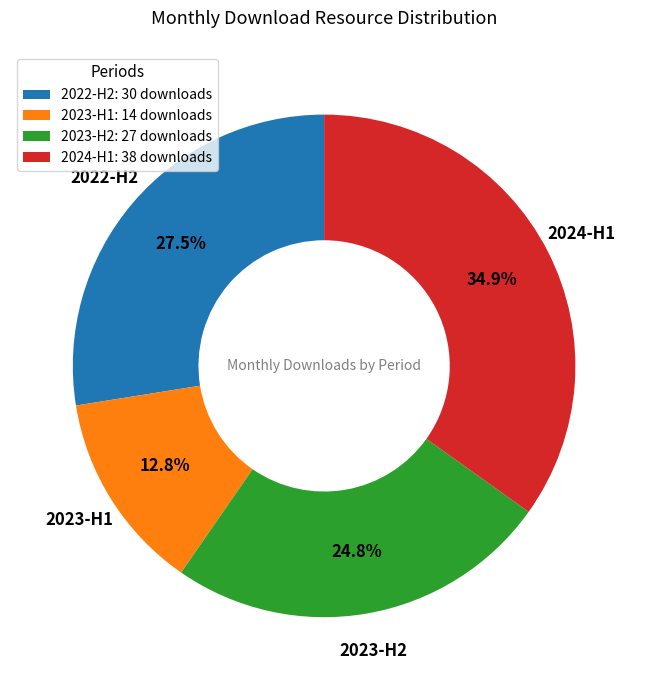

Rank the categories by value from highest to lowest.

2024-H1, 2022-H2, 2023-H2, 2023-H1